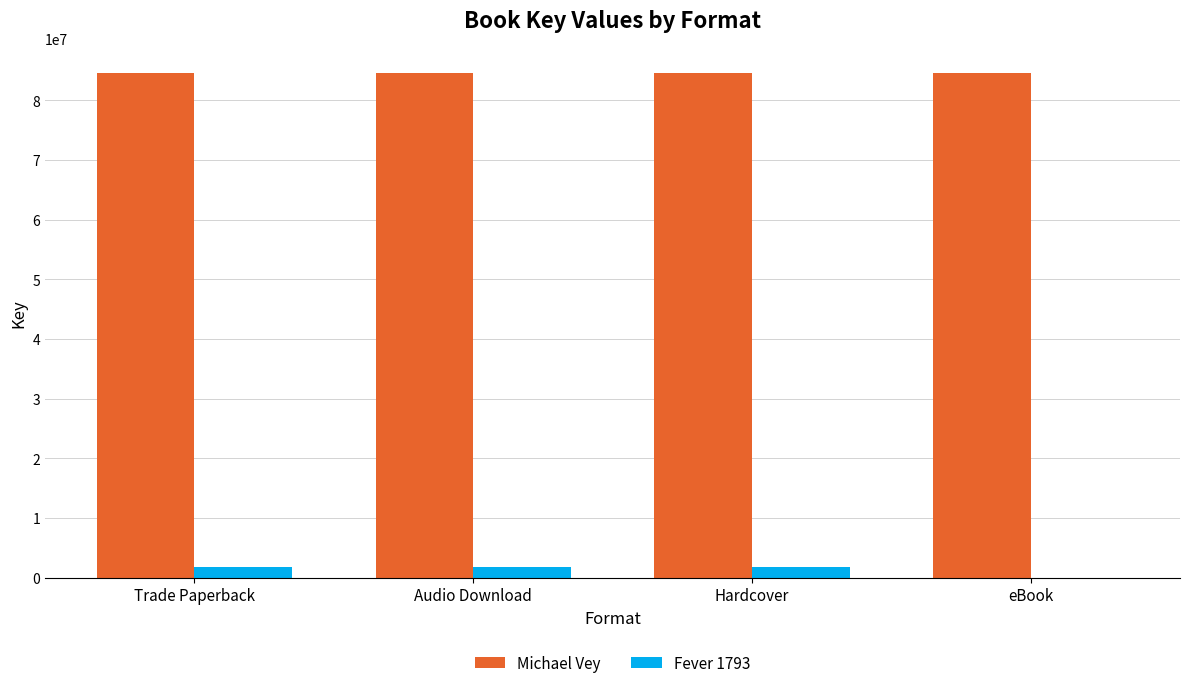

How many groups of bars are there?

4